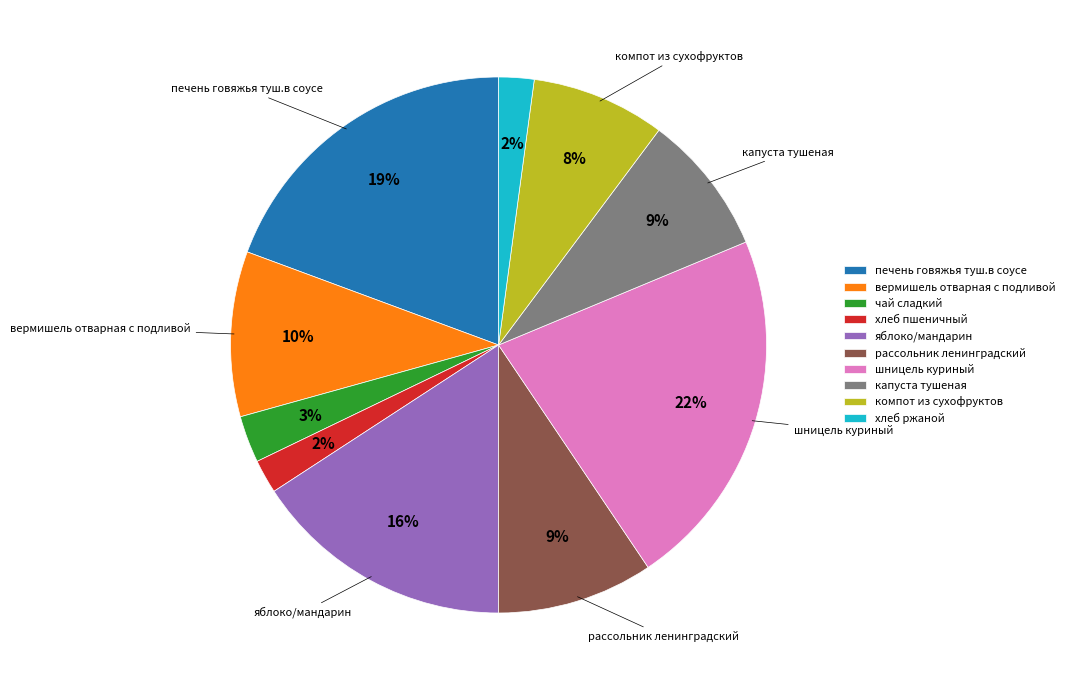

To the nearest percent, what is the combined percentage of яблоко/мандарин and печень говяжья туш.в соусе?

35%